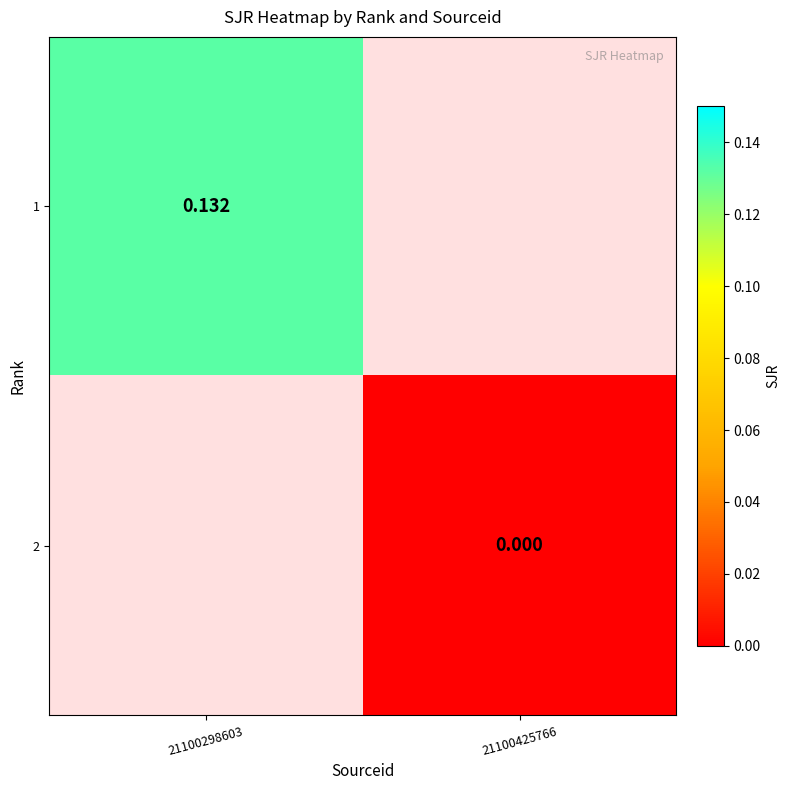

At which category does the chart reach its minimum across all series?

21100425766